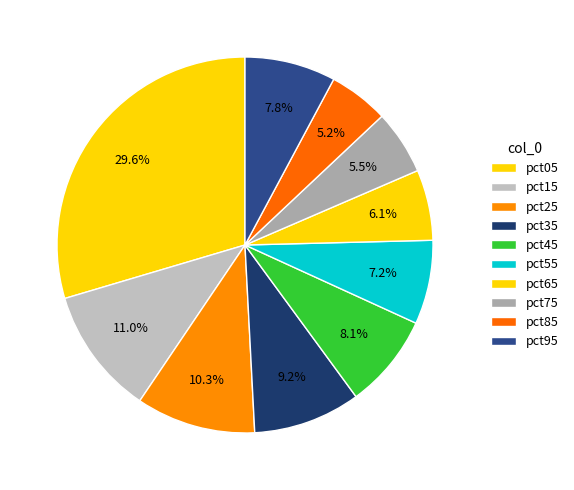

Count the number of slices in the pie.

10